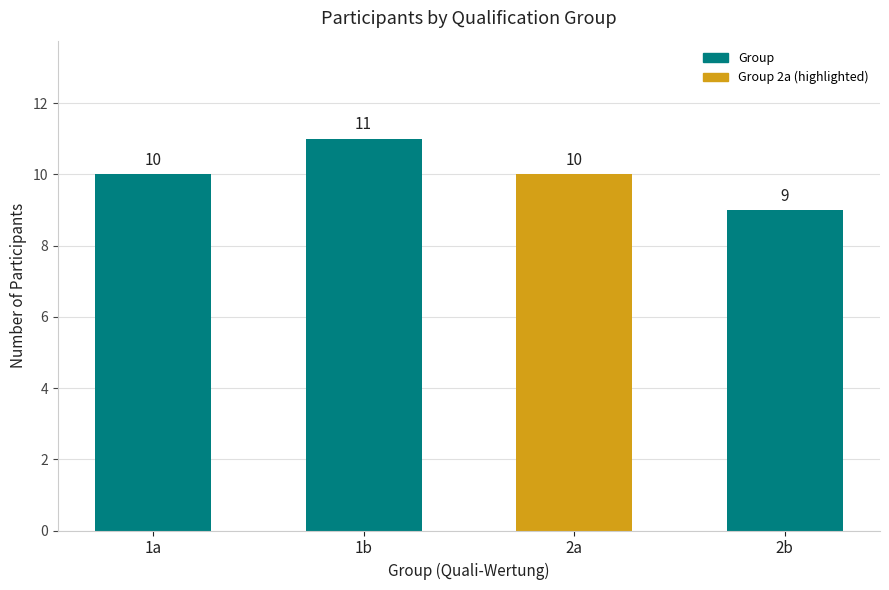

Count the values in the range 10 to 11.

3